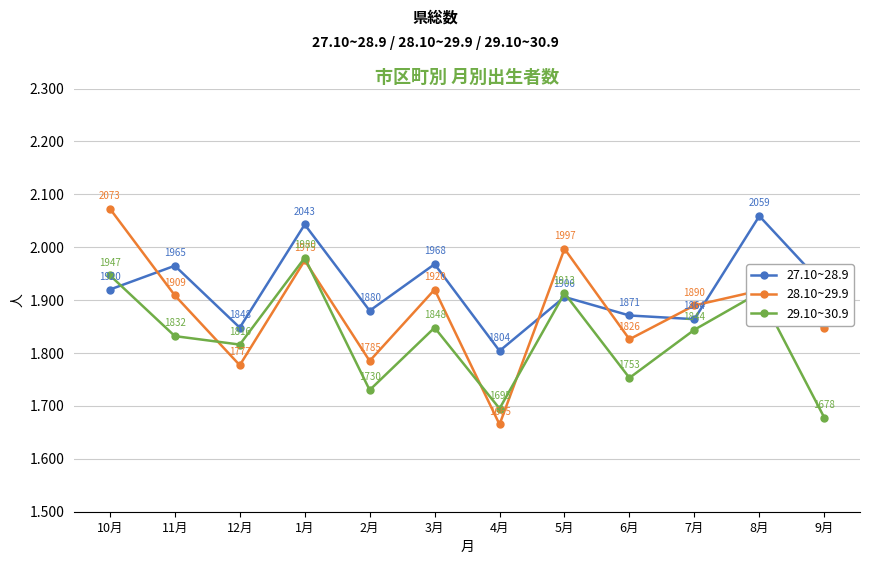

After their last crossing, which series has the higher values: 29.10~30.9 or 28.10~29.9?

28.10~29.9